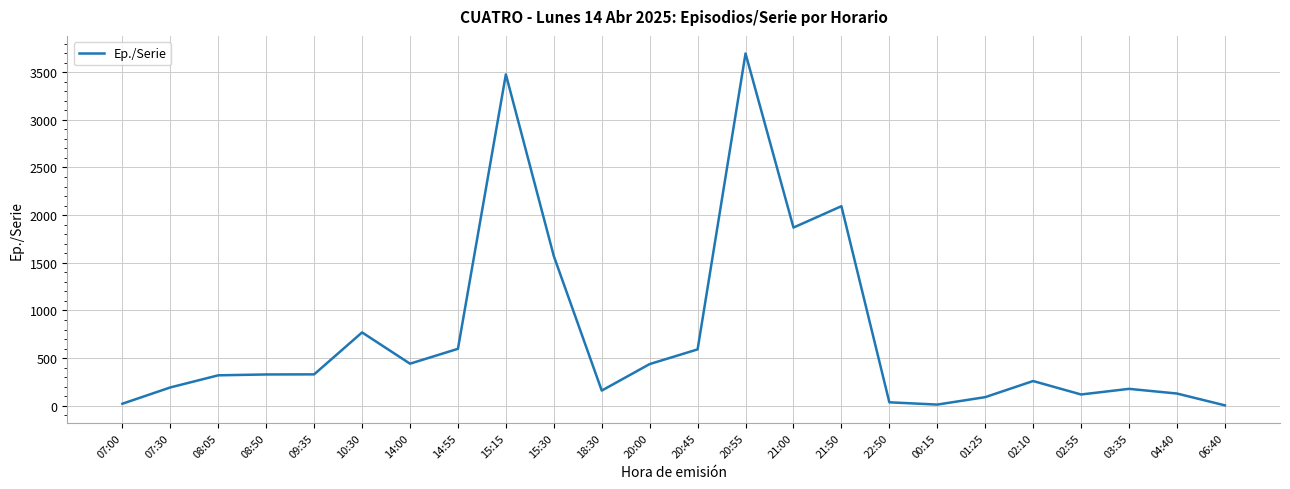

Approximately how many times larger is the value at 00:15 compared to 04:40?

0.1